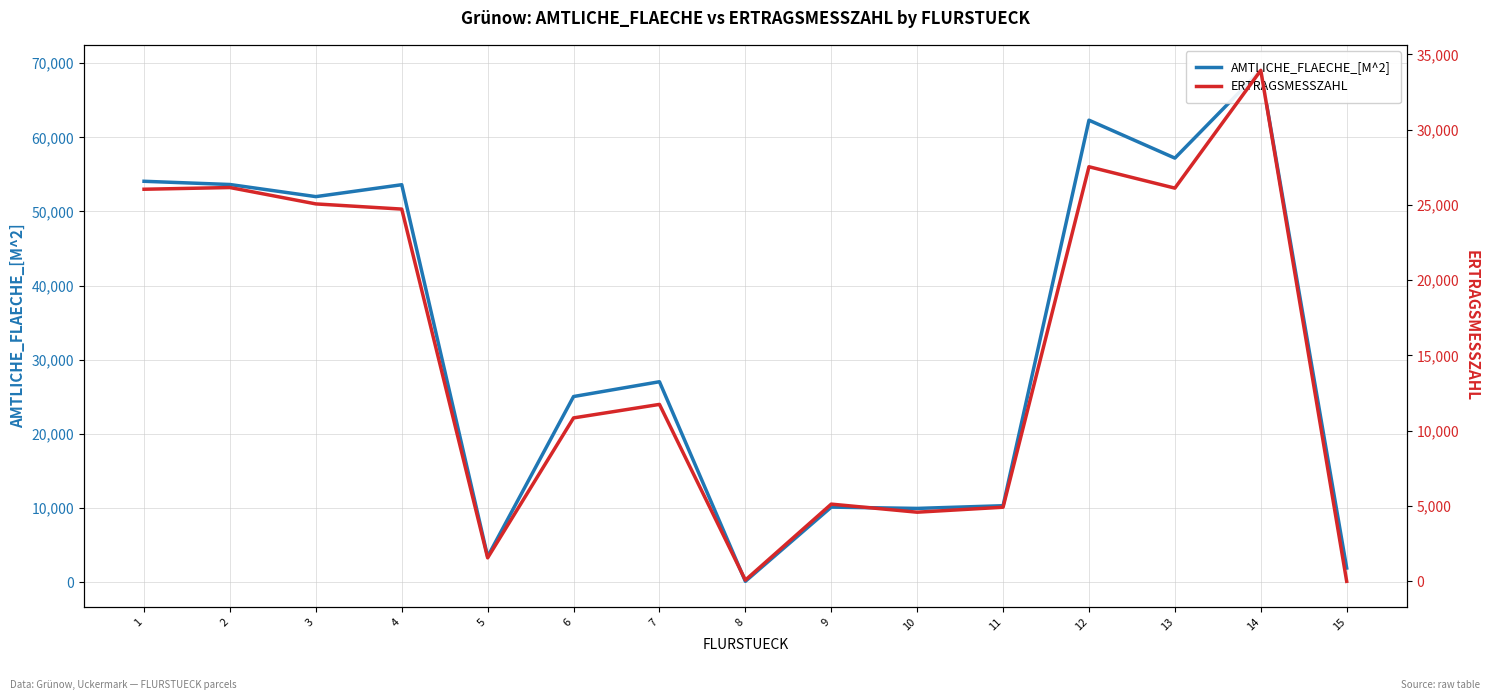

Does the chart display data point markers on the line(s)?

No